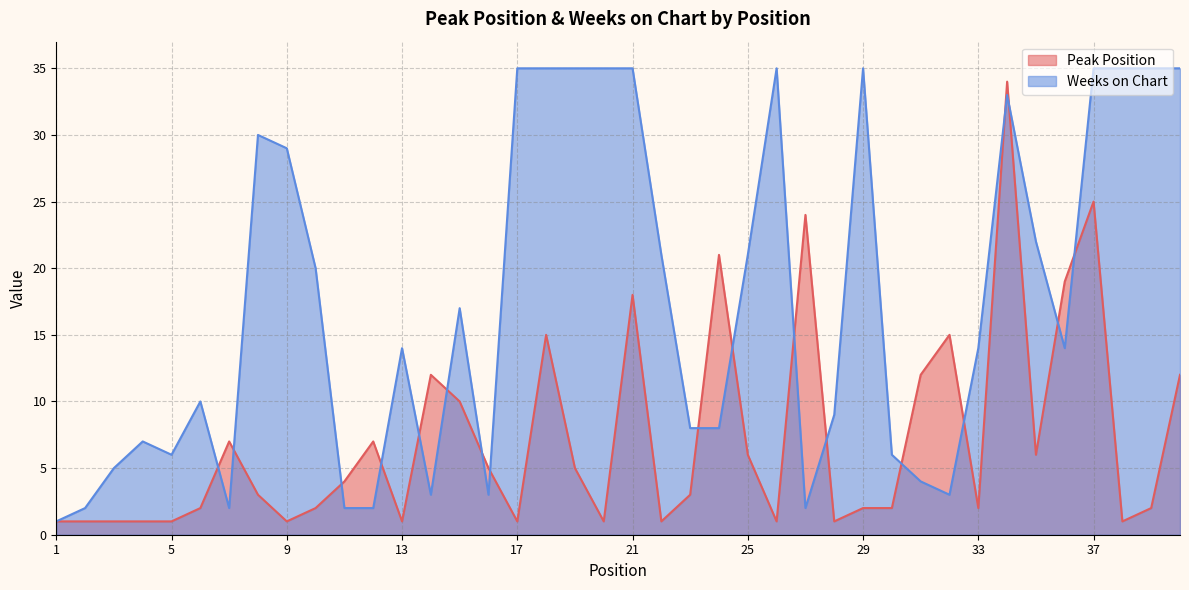

The value of Weeks on Chart at 7 is 3. True or false?

False